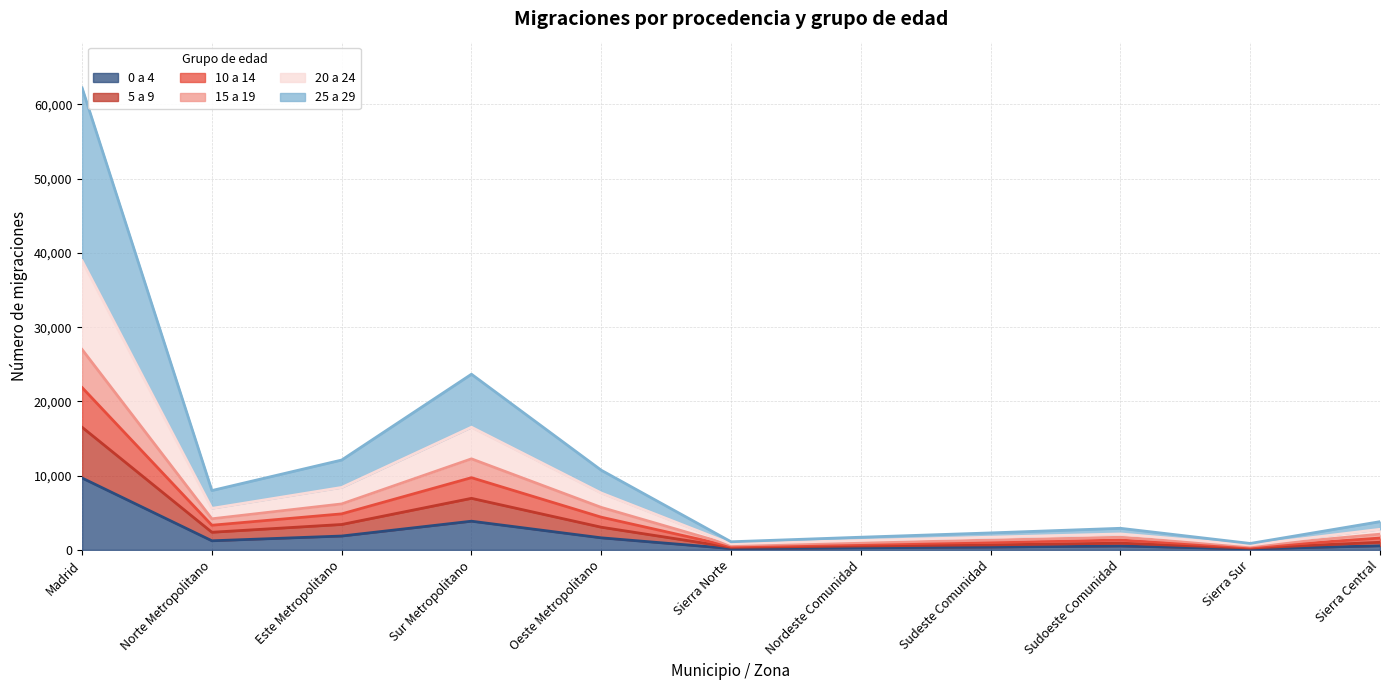

At which category does 25 a 29 reach its first local valley?

Norte Metropolitano